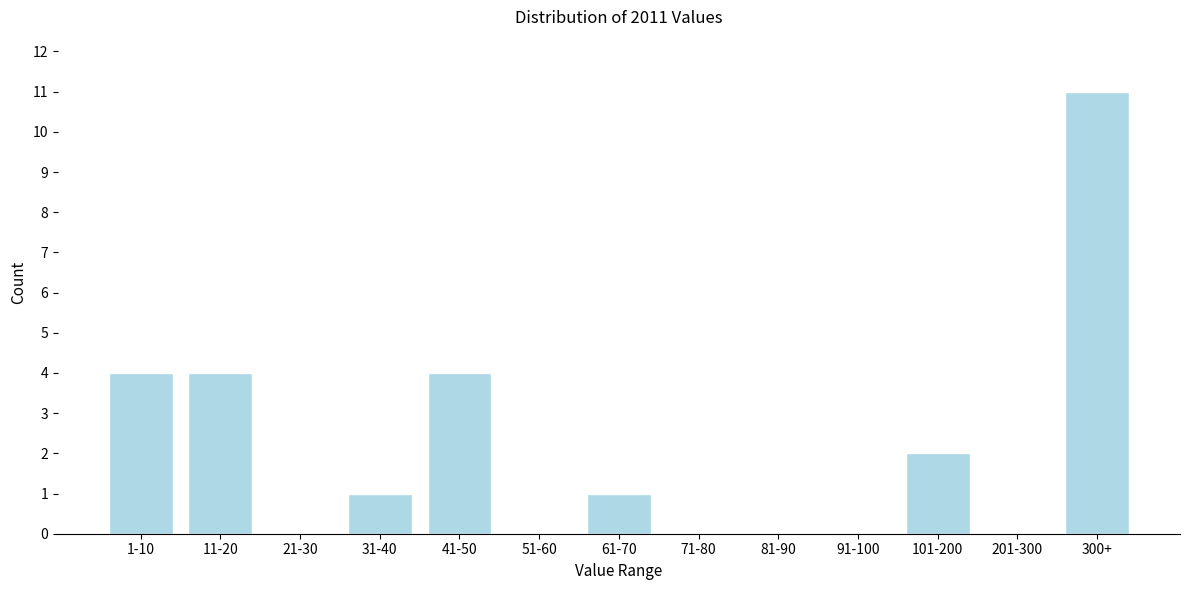

Reading left to right, what are all the values shown in this chart?

1-10=4	11-20=4	21-30=0	31-40=1	41-50=4	51-60=0	61-70=1	71-80=0	81-90=0	91-100=0	101-200=2	201-300=0	300+=11